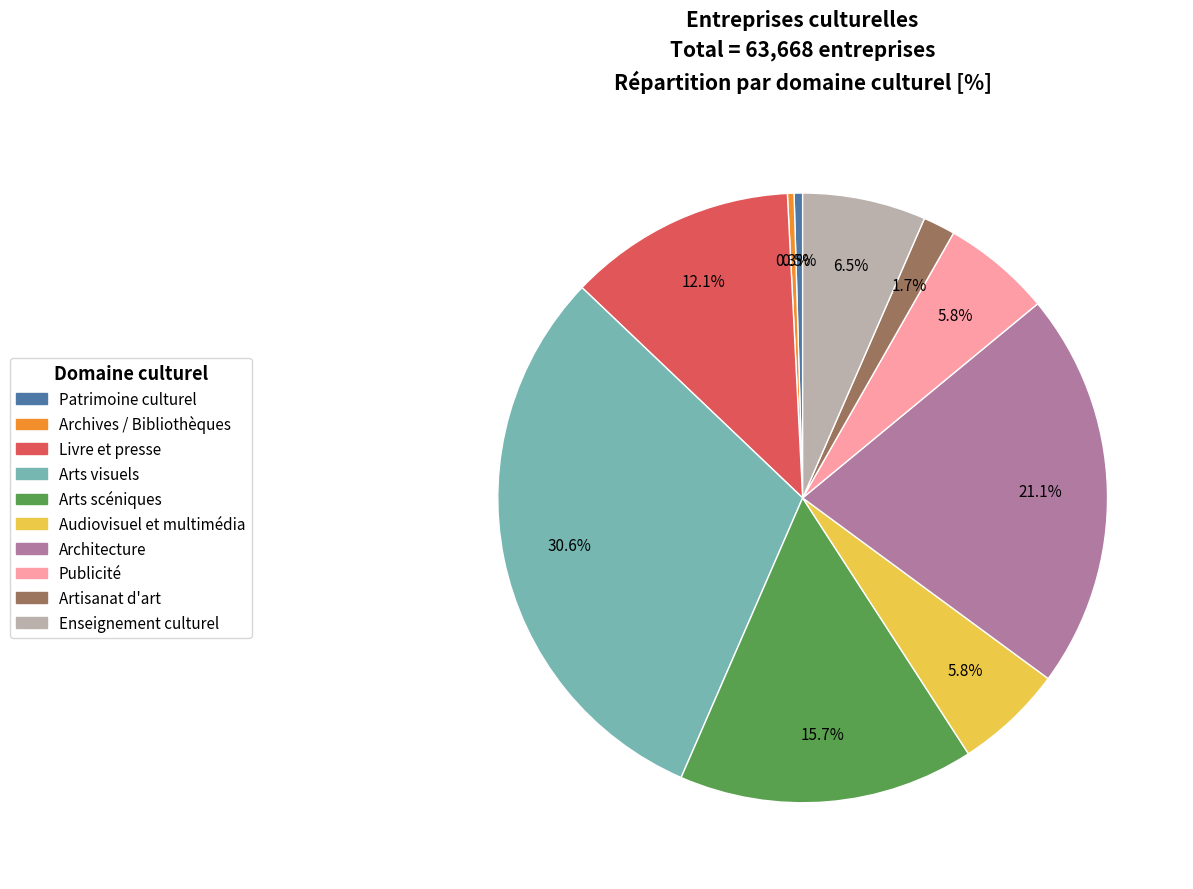

Do Livre et presse and Publicité together represent more than half of the pie?

No